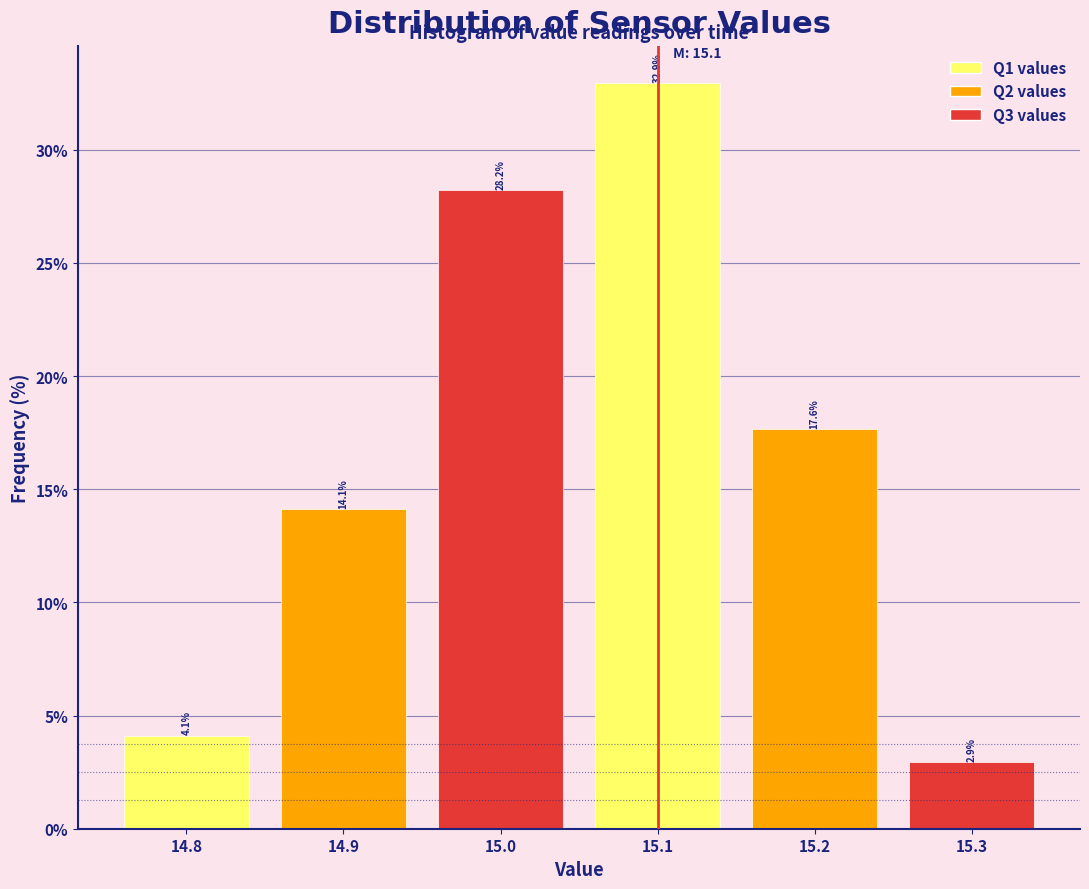

What is the height of the bar covering 14.95 to 15.05 on the x-axis?

28.2